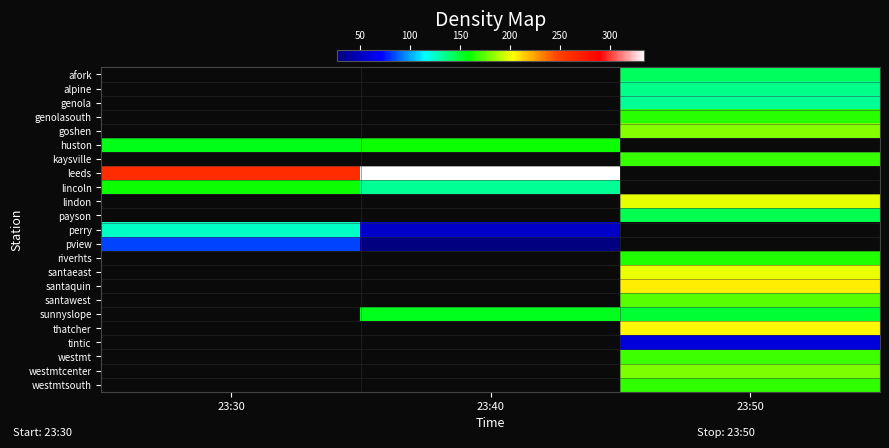

Which has a higher value, 23:40 or 23:50?

23:50